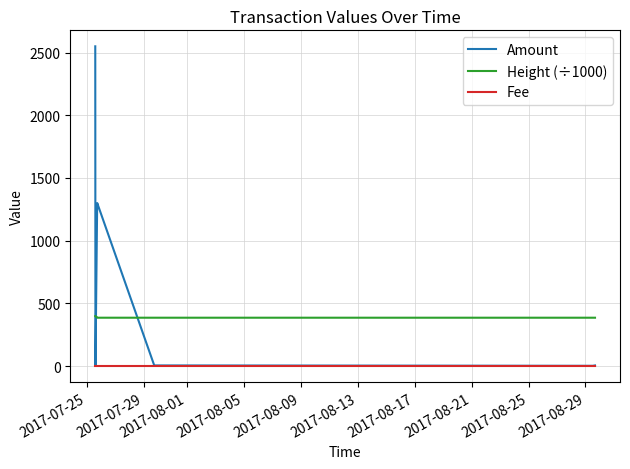

List the series in order of their peak value, lowest first.

Fee, Height (÷1000), Amount